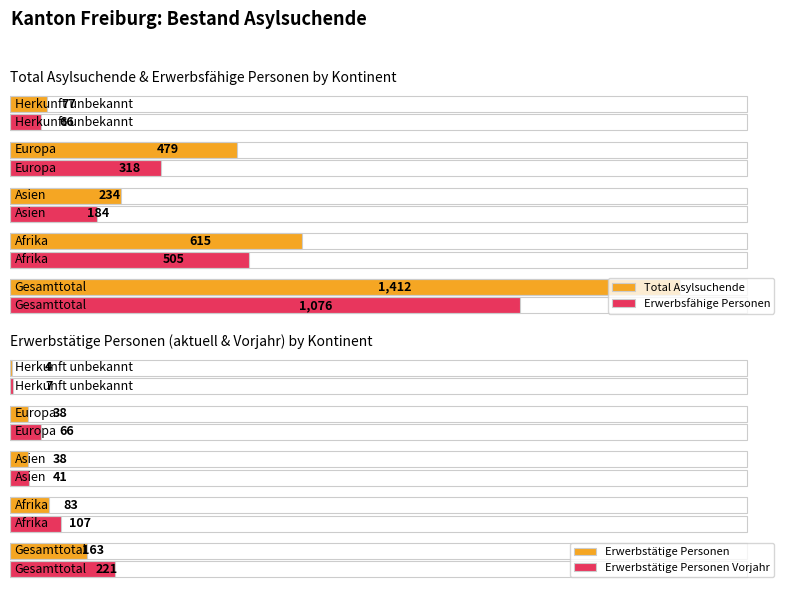

Reading right to left, what are all the values shown in this chart?

Total Asylsuchende: Herkunft unbekannt=77	Europa=479	Asien=234	Afrika=615	Gesamttotal=1412
Erwerbsfähige Personen: Herkunft unbekannt=66	Europa=318	Asien=184	Afrika=505	Gesamttotal=1076
Erwerbstätige Personen: Herkunft unbekannt=4	Europa=38	Asien=38	Afrika=83	Gesamttotal=163
Erwerbstätige Personen Vorjahr: Herkunft unbekannt=7	Europa=66	Asien=41	Afrika=107	Gesamttotal=221